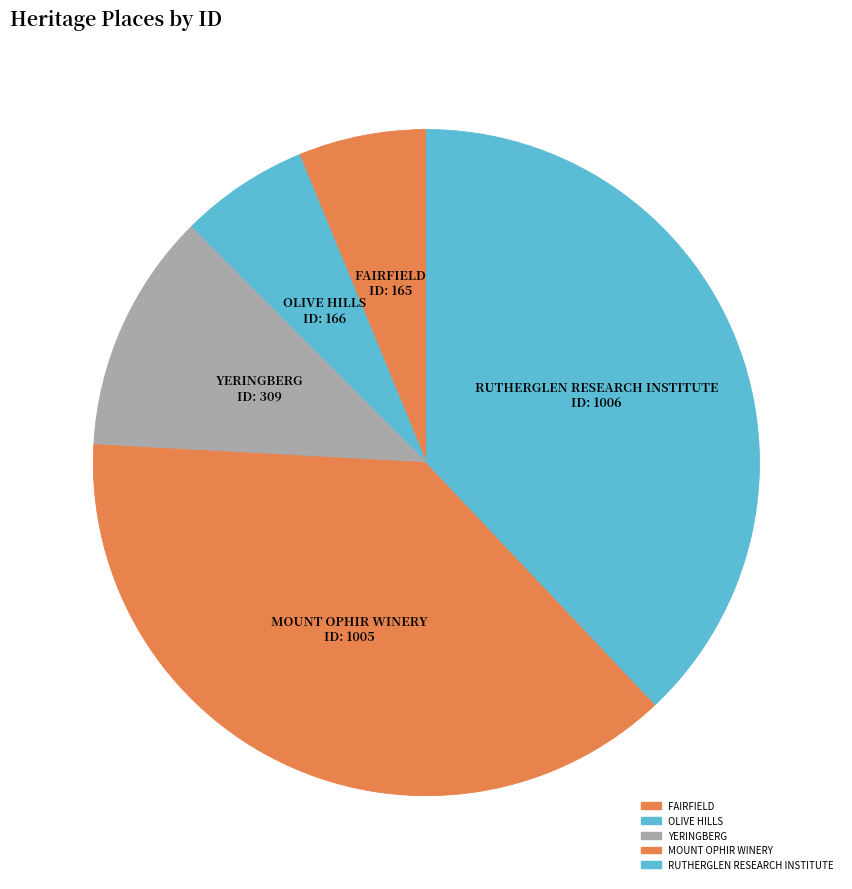

The MOUNT OPHIR WINERY slice represents 29% of the pie. True or false?

False